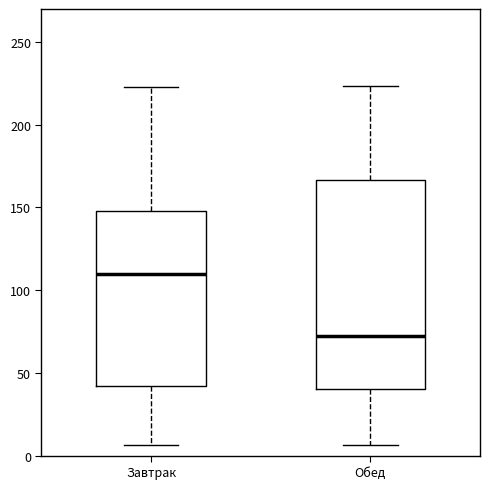

Reading left to right, read every box against the y-axis: the position of its median line, the range the box covers, and the ends of its whiskers. The values are not printed on the chart, so give them approximately, as read against the axis.

Завтрак: median 110, box 40 to 150, whiskers 5 to 225
Обед: median 70, box 40 to 165, whiskers 5 to 225